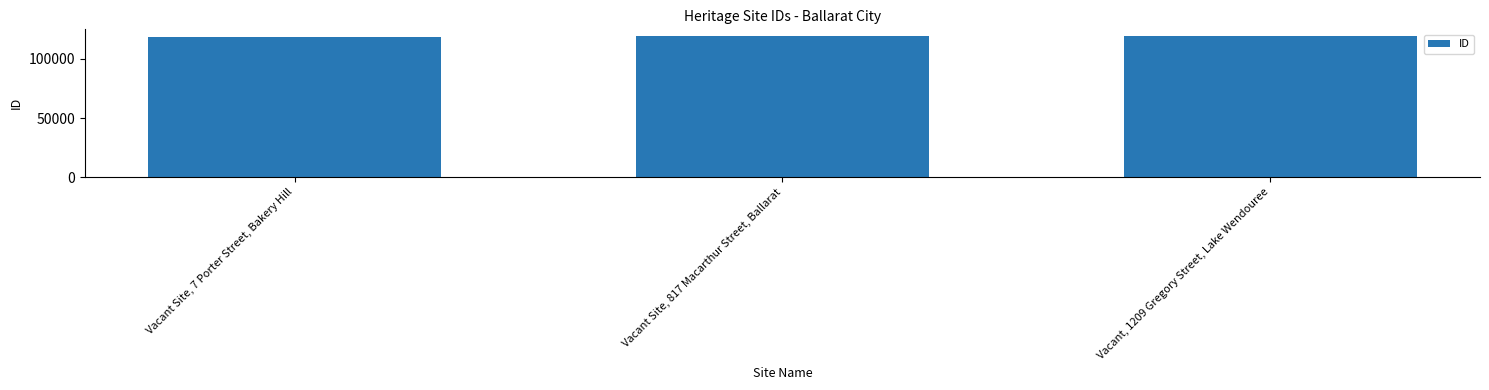

What is the average value?

118944